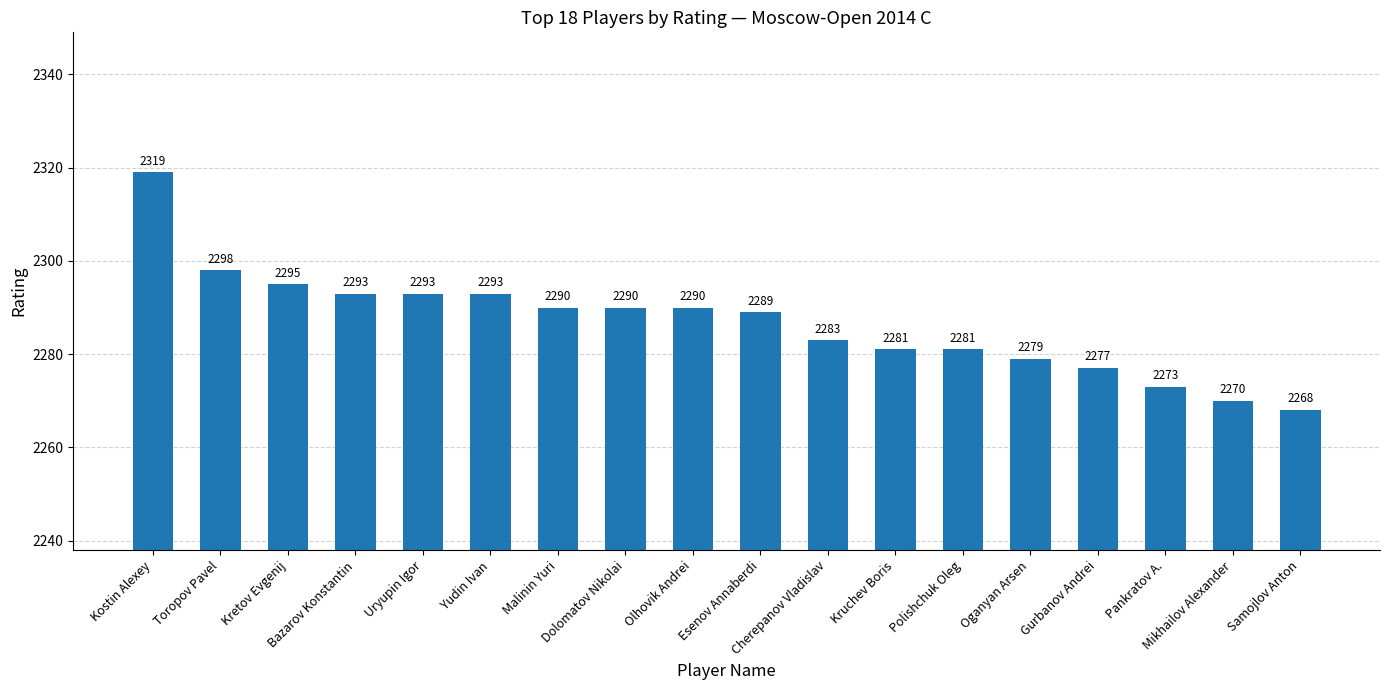

How many bars are there in total?

18